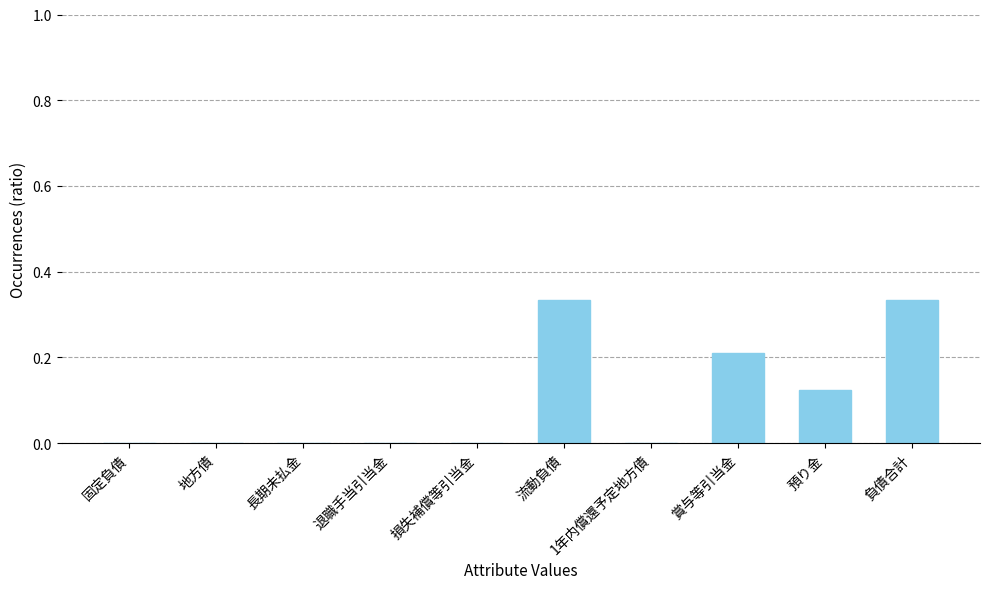

Between 預り金 and 固定負債, which is larger?

預り金